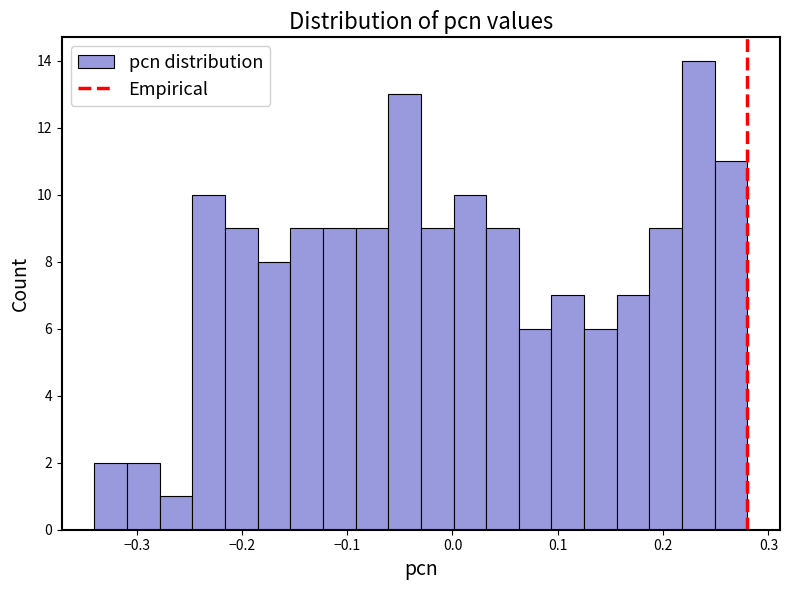

Read against the x-axis, roughly where is the centre of the tallest bar?

0.23